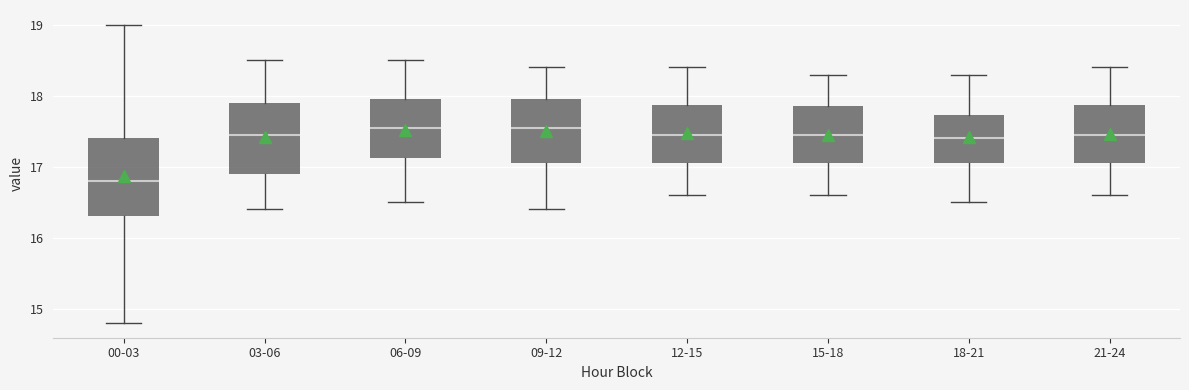

Reading left to right, transcribe this box plot: for each box, give where its median line is, the range the box spans, and where its two whiskers end, as read against the y-axis. The values are not printed on the chart, so give them approximately, as read against the axis.

00-03: median 16.8, box 16.3 to 17.4, whiskers 14.8 to 19.0
03-06: median 17.5, box 16.9 to 17.9, whiskers 16.4 to 18.5
06-09: median 17.6, box 17.1 to 18.0, whiskers 16.5 to 18.5
09-12: median 17.6, box 17.1 to 18.0, whiskers 16.4 to 18.4
12-15: median 17.5, box 17.1 to 17.9, whiskers 16.6 to 18.4
15-18: median 17.5, box 17.1 to 17.9, whiskers 16.6 to 18.3
18-21: median 17.4, box 17.1 to 17.7, whiskers 16.5 to 18.3
21-24: median 17.5, box 17.1 to 17.9, whiskers 16.6 to 18.4